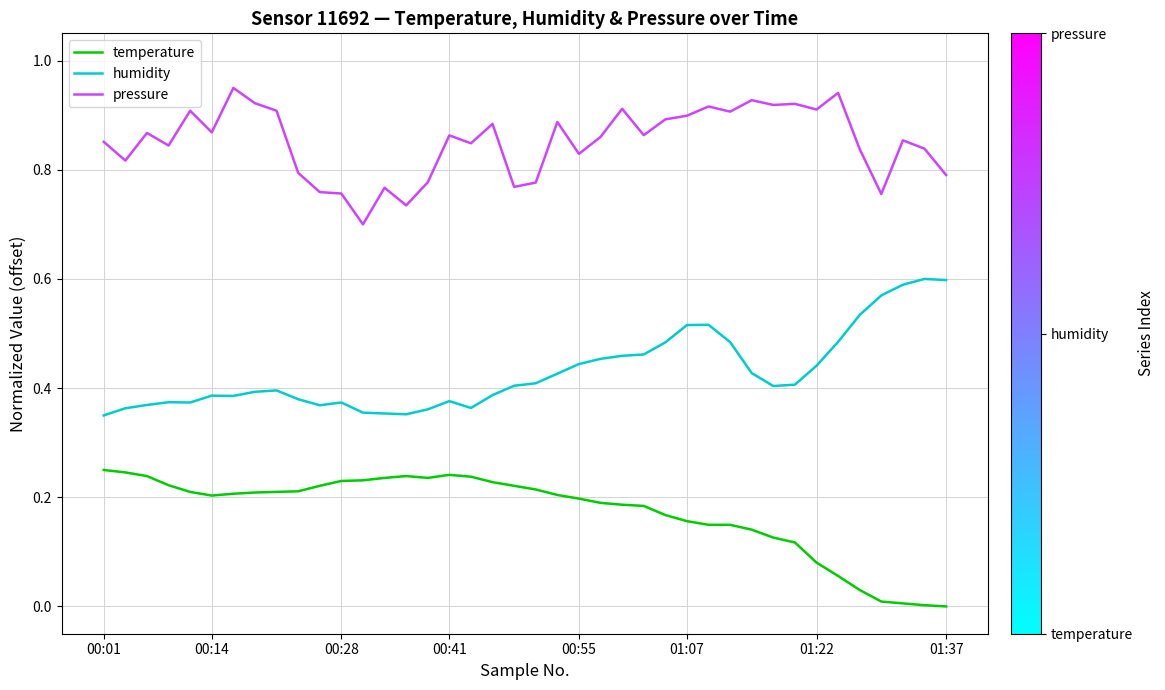

Which series has the largest total across all categories?

pressure